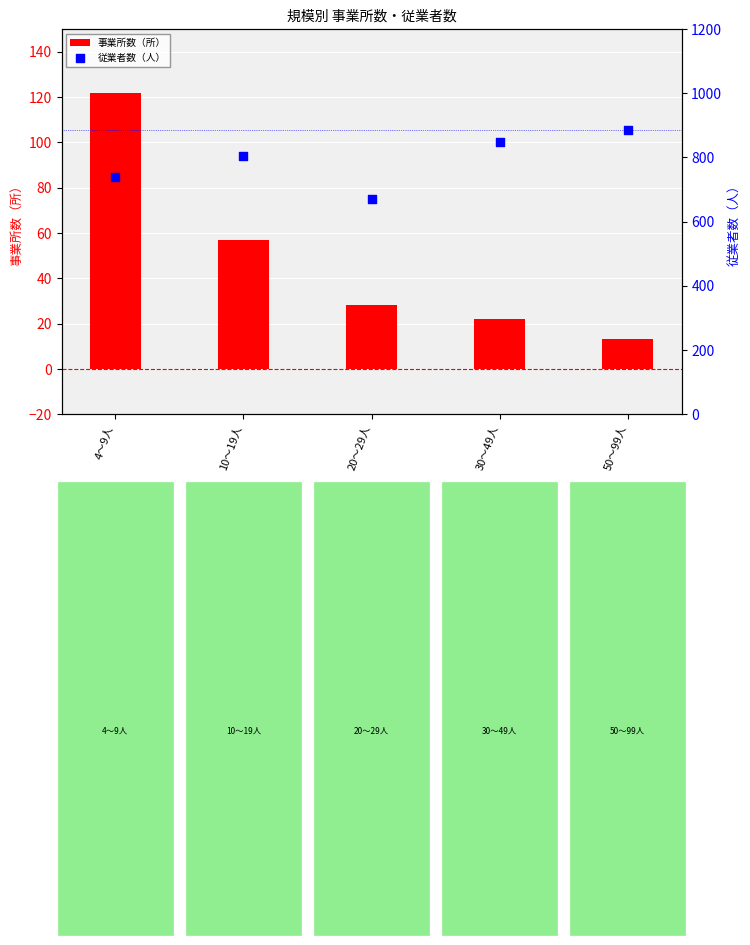

Which series has the largest Y range (max minus min)?

従業者数（人）